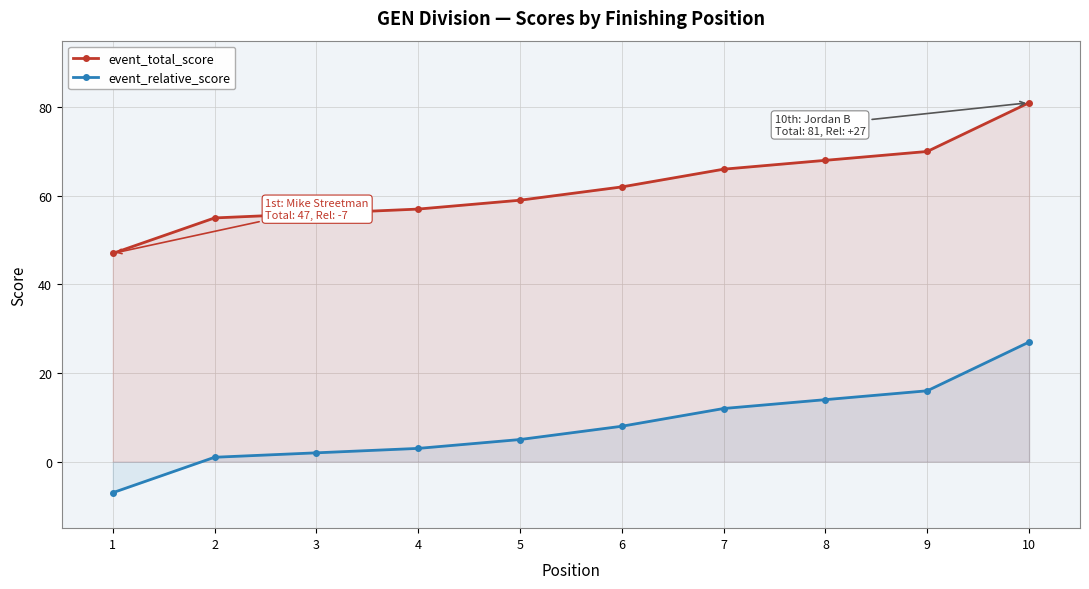

What are all the series names shown in the legend?

event_total_score, event_relative_score